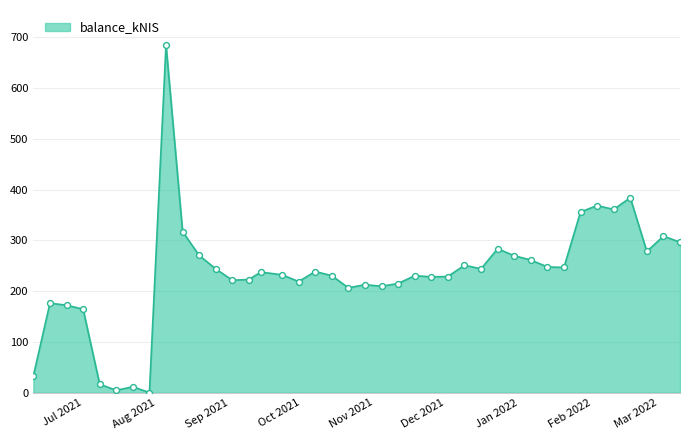

What is the difference between the maximum and minimum values?

685.4